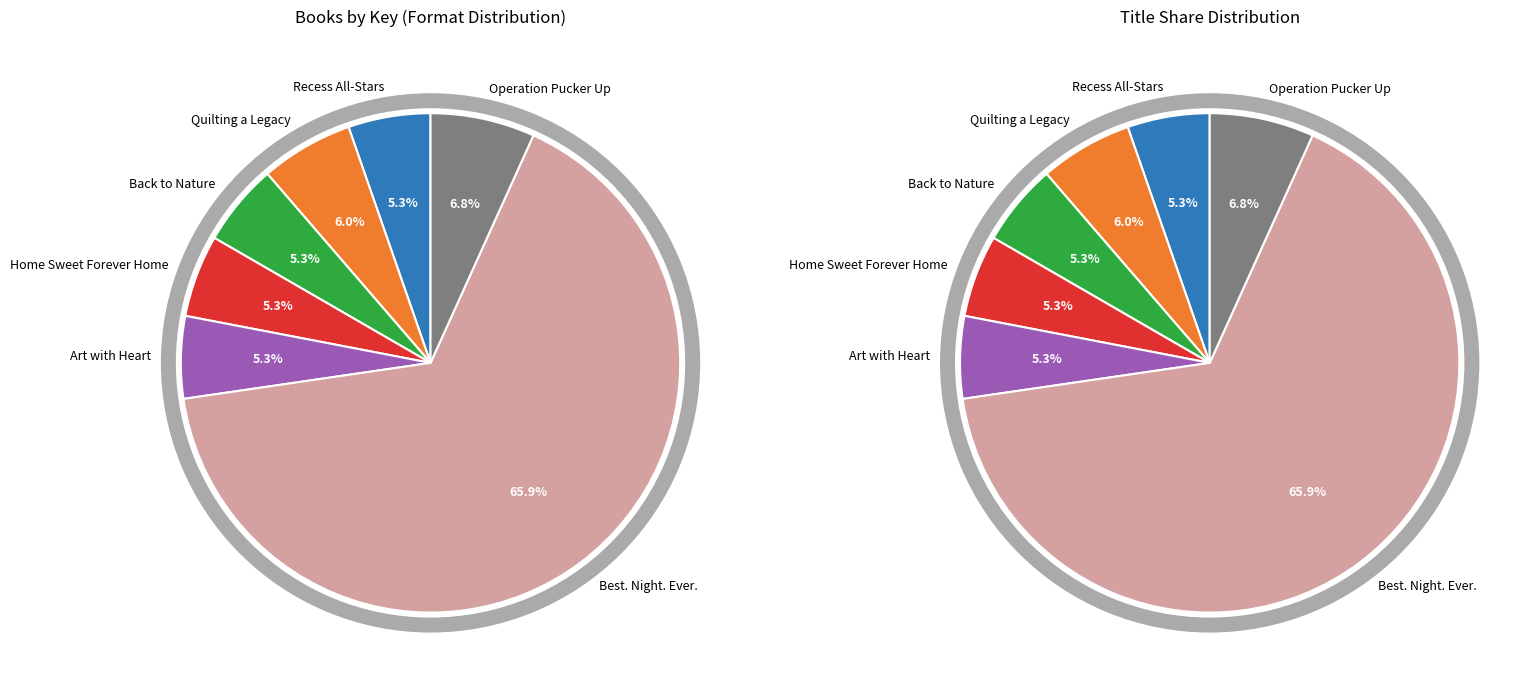

To the nearest percent, what portion does Back to Nature represent?

5%